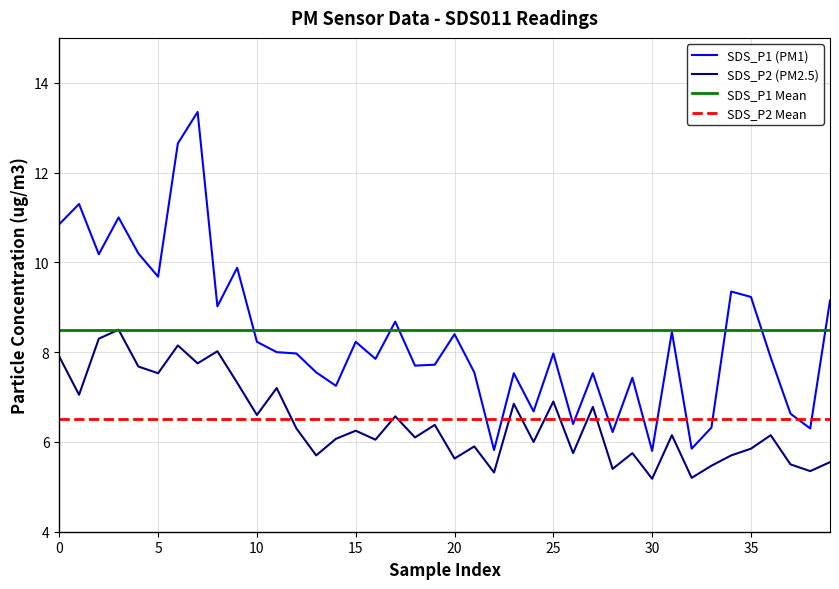

True or false: SDS_P1 (PM1) and SDS_P2 (PM2.5) intersect in this chart.

False